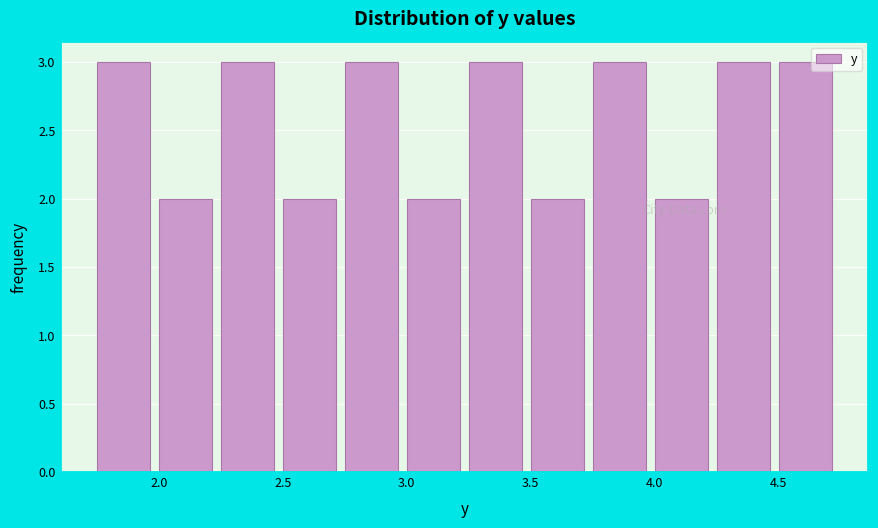

Reading left to right, transcribe this chart: for each bar, give the range it covers on the x-axis and its height. Neither the bar edges nor the heights are printed on the chart, so give them approximately, as read against the axes.

1.75 to 2.00: 3
2.00 to 2.25: 2
2.25 to 2.50: 3
2.50 to 2.75: 2
2.75 to 3.00: 3
3.00 to 3.25: 2
3.25 to 3.50: 3
3.50 to 3.75: 2
3.75 to 4.00: 3
4.00 to 4.25: 2
4.25 to 4.50: 3
4.50 to 4.75: 3